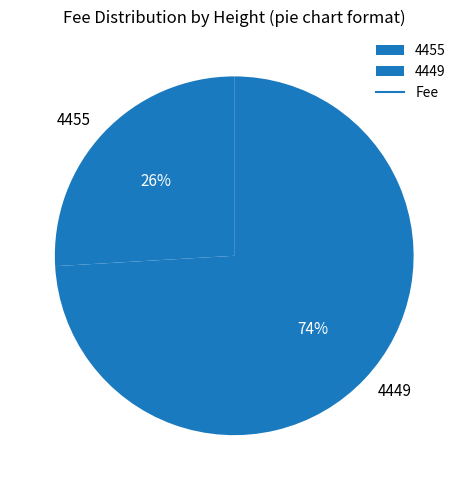

To the nearest percent, what portion does 4449 represent?

74%